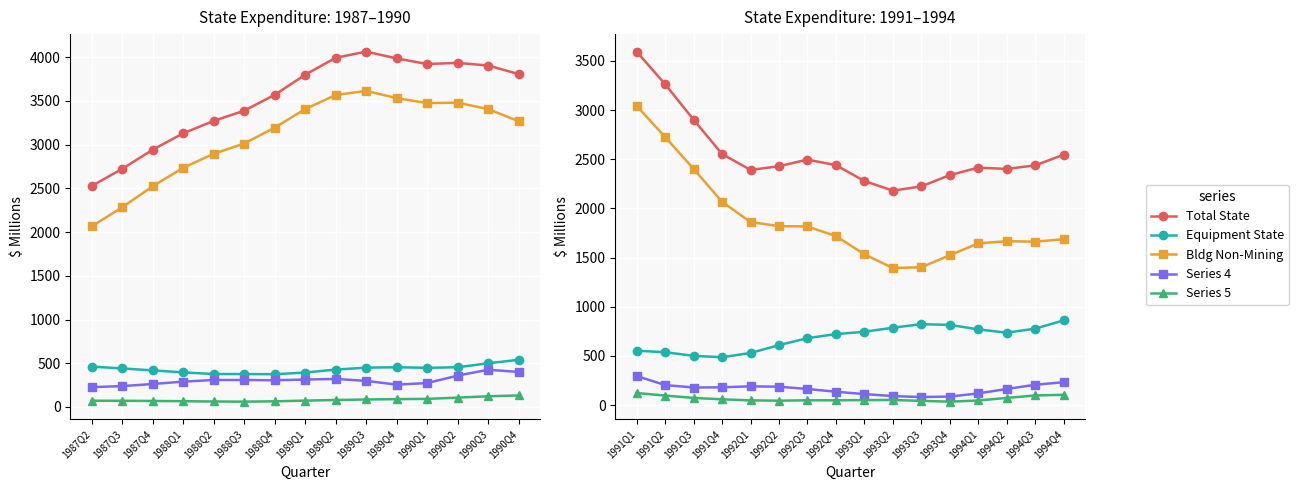

Is the value of Bldg Non-Mining at 1992Q4 greater than the value of Total State at 1992Q2?

No